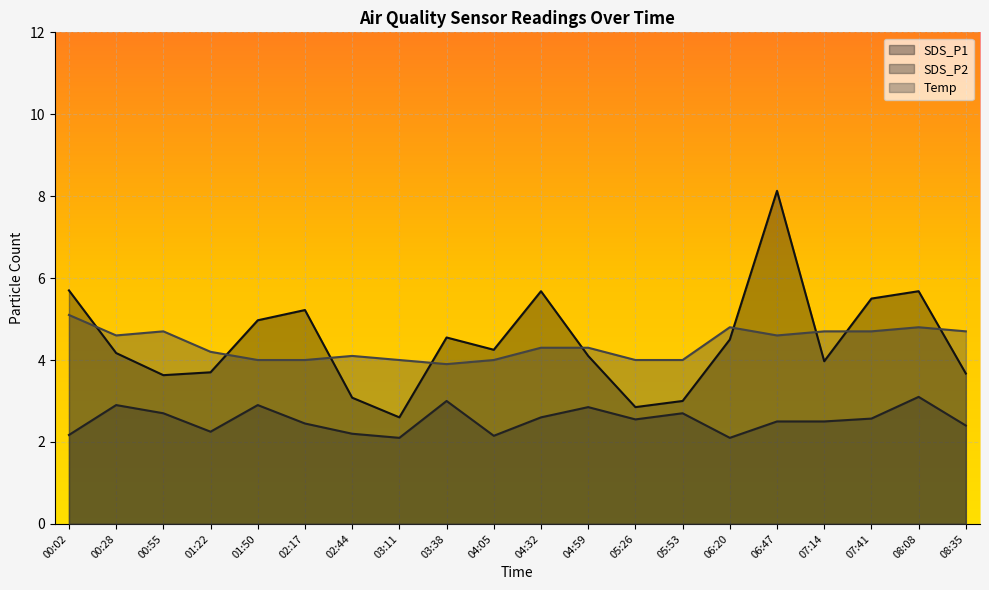

True or false: Temp has a value of 4.8 at 08:08.

True